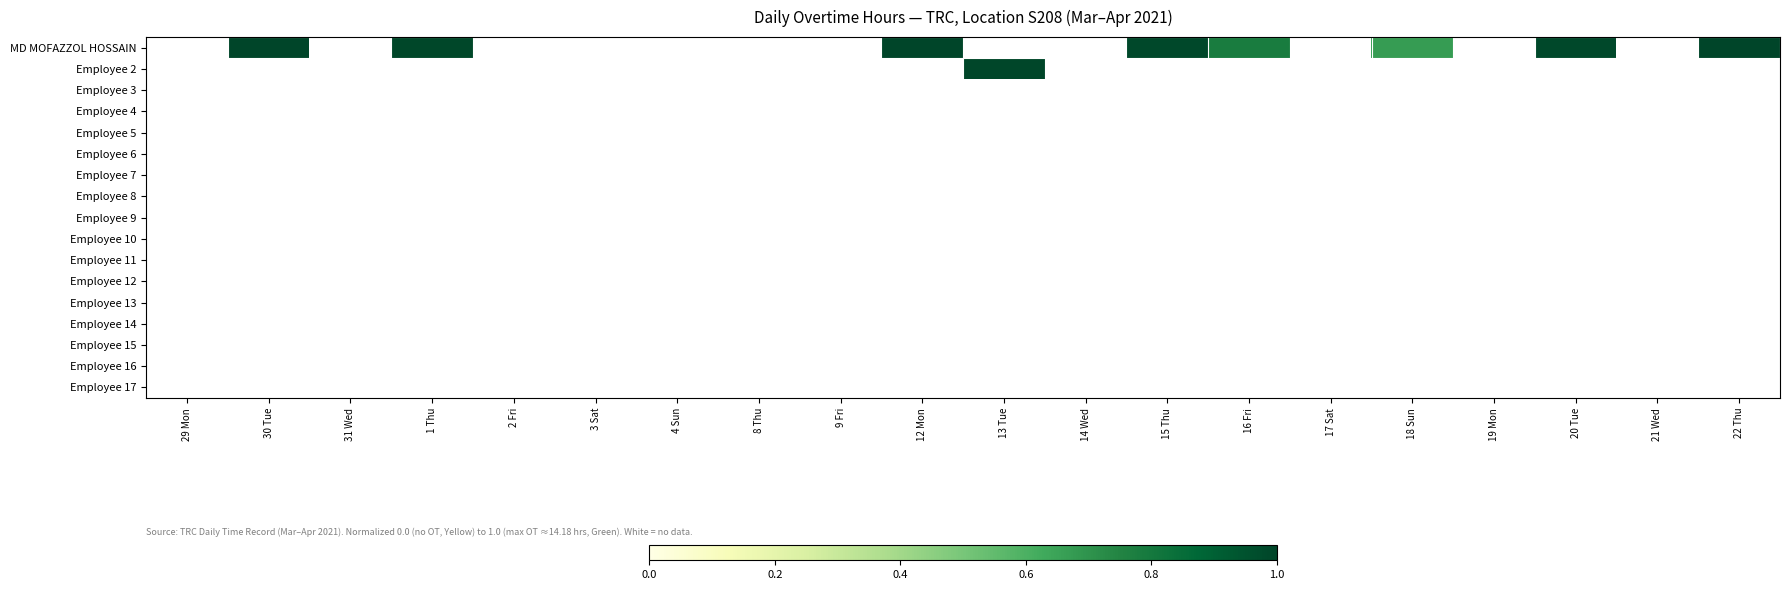

How many distinct data groups are displayed?

17